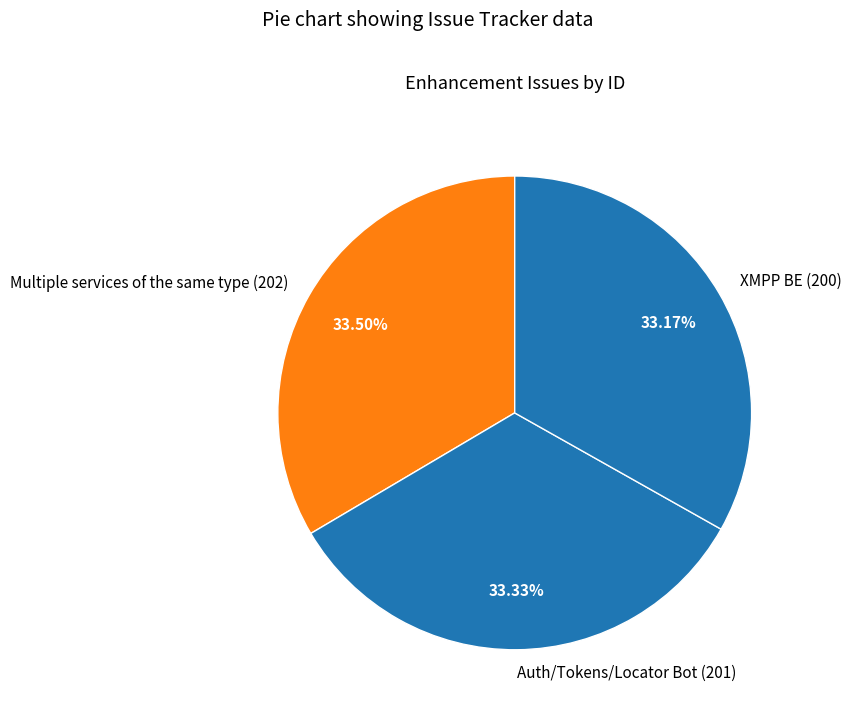

Approximately how many times larger is the value at XMPP BE compared to Auth/Tokens/Locator Bot?

1.0